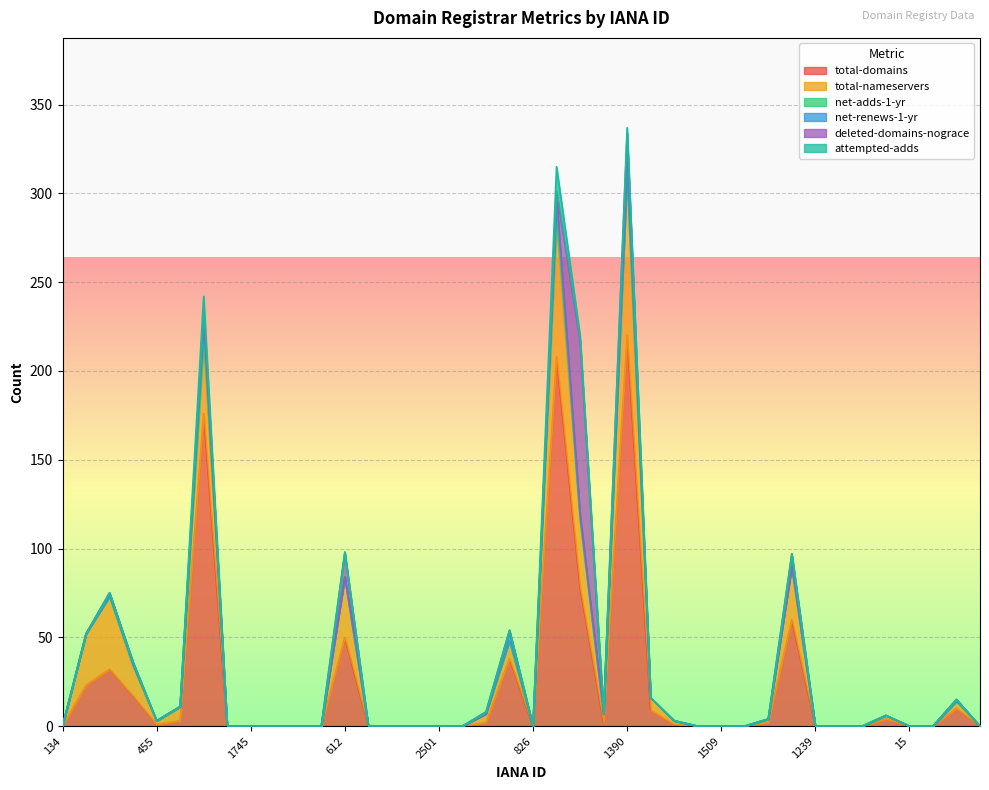

Which category has the lowest value across all series?

134